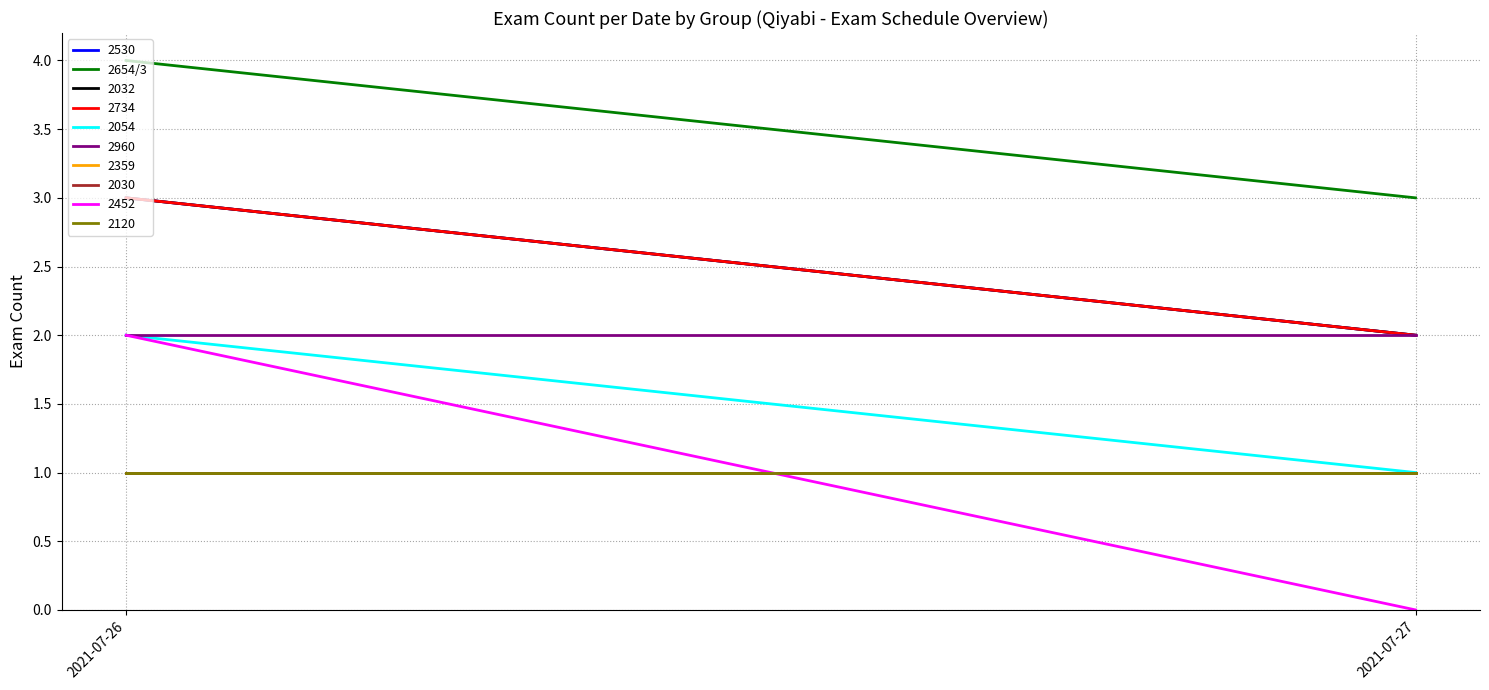

Where is the data nearest to the value 3?

2021-07-27